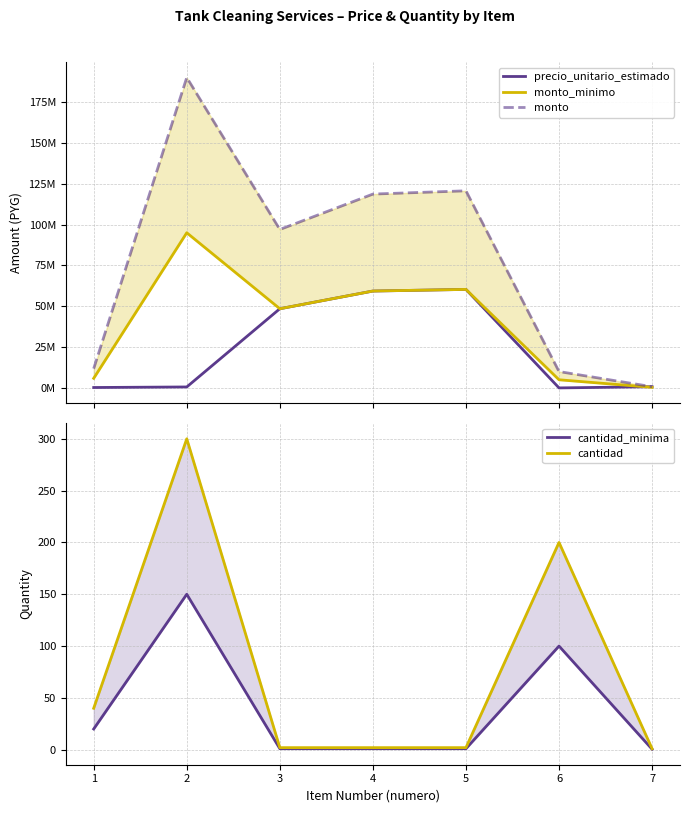

True or false: cantidad_minima and monto cross at least once.

False